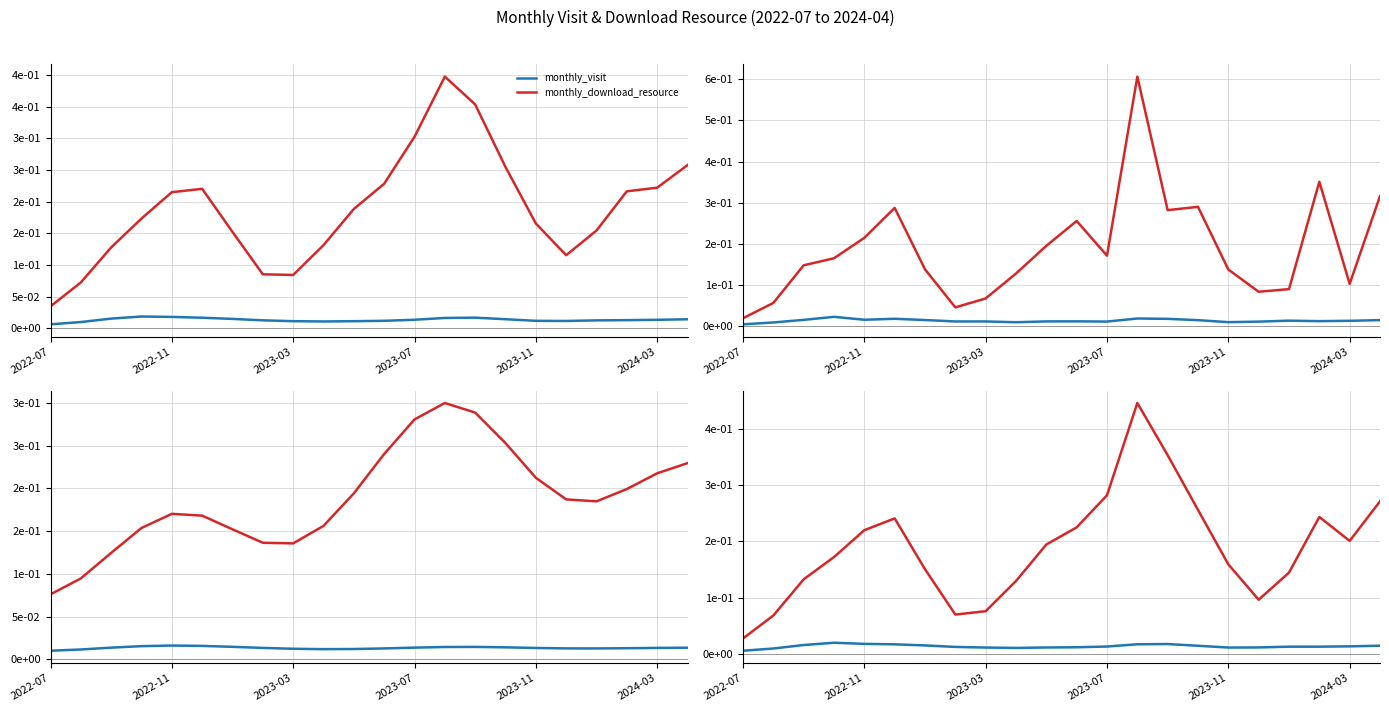

What are all the series names shown in the legend?

monthly_visit, monthly_download_resource